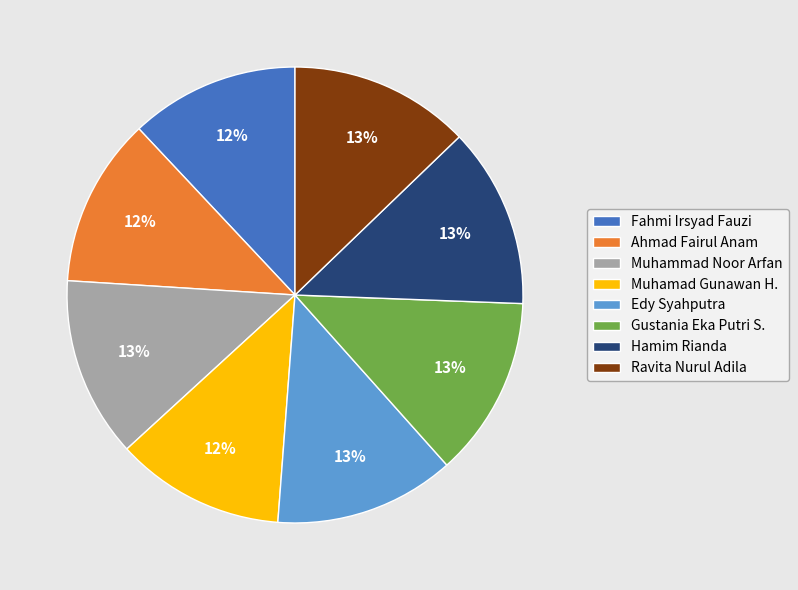

The Ahmad Fairul Anam slice represents 3% of the pie. True or false?

False